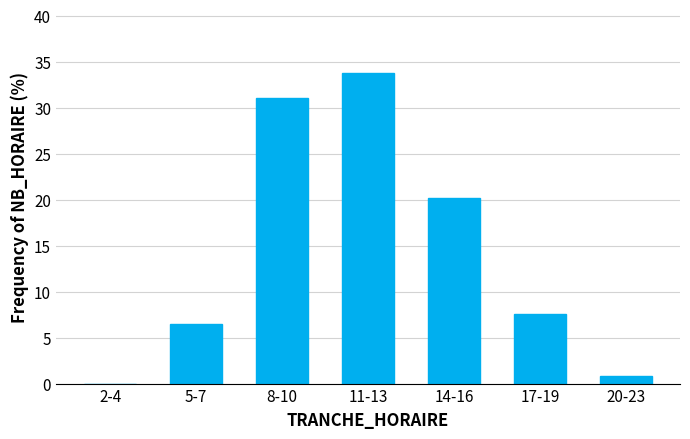

Reading right to left, transcribe all the data shown in this chart.

20-23=0.8	17-19=7.6	14-16=20.2	11-13=33.8	8-10=31.1	5-7=6.5	2-4=0.0